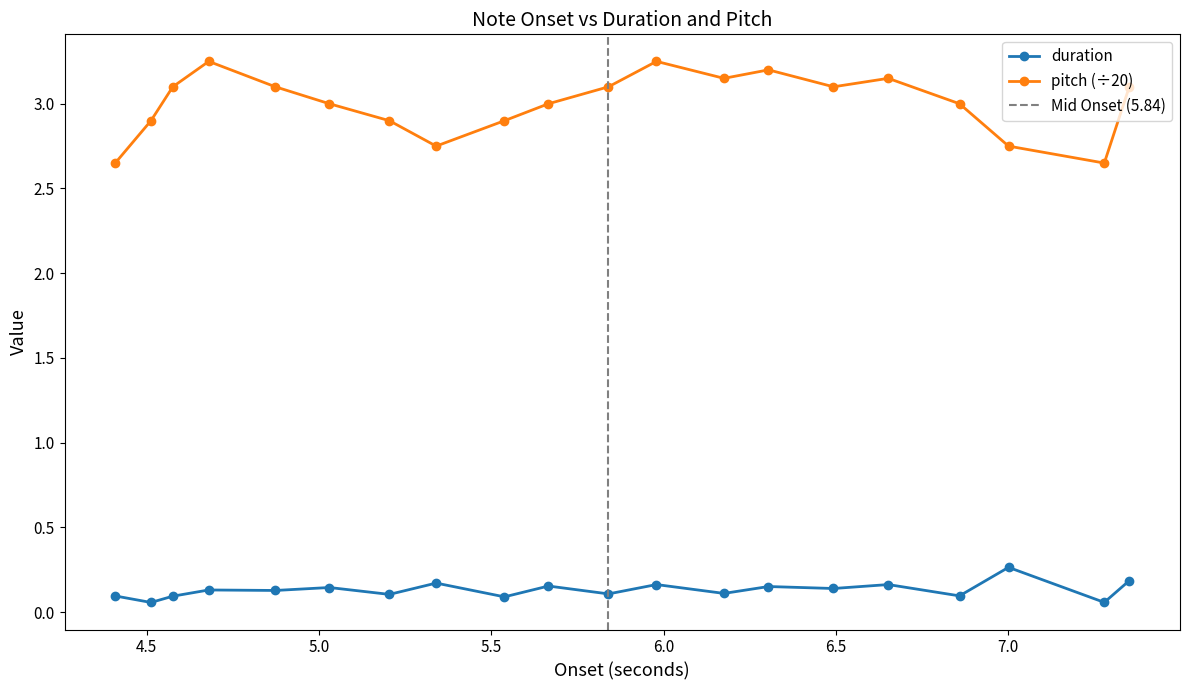

True or false: pitch and duration cross at least once.

False